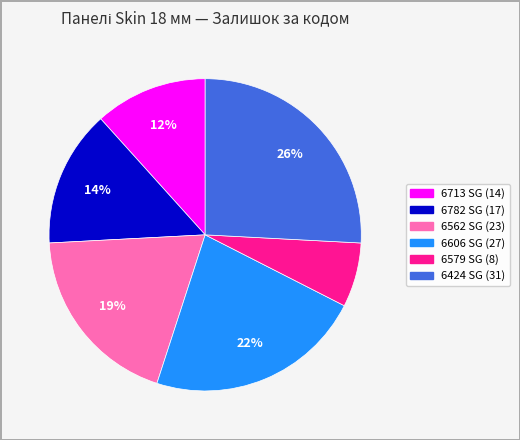

To the nearest percent, what is the average slice percentage?

17%